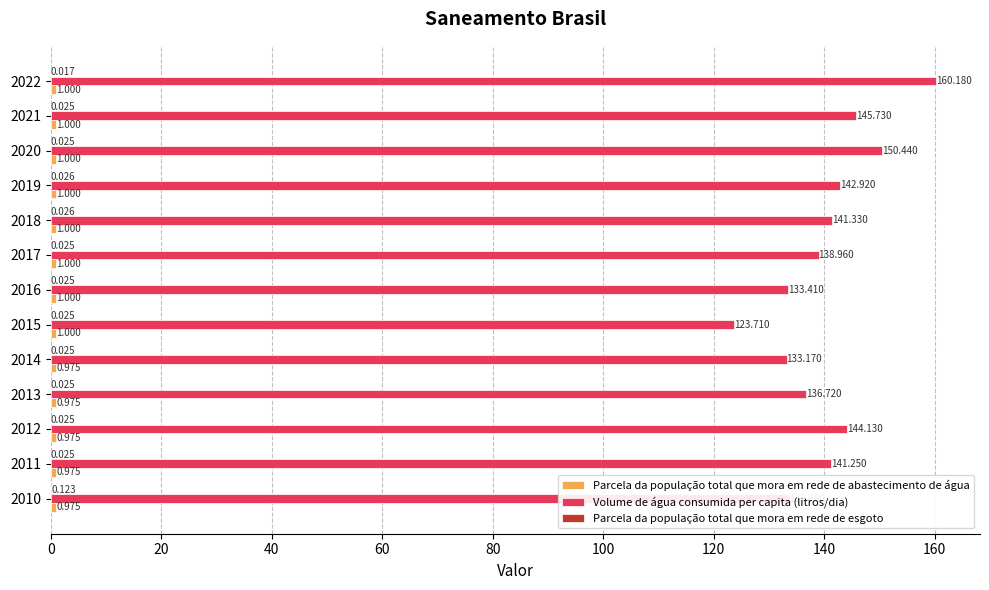

Between 2010 and 2018, which series saw the biggest shift?

Volume de água consumida per capita (litros/dia)